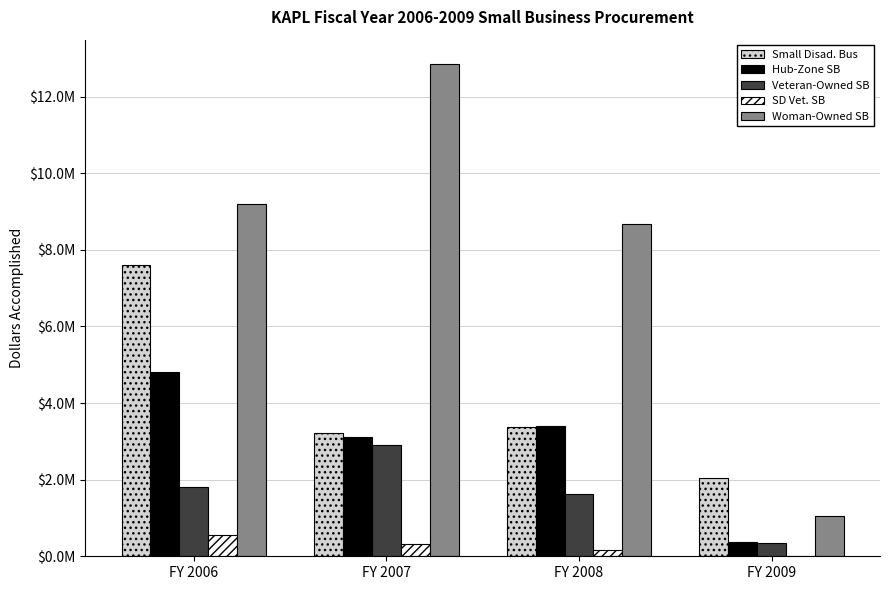

What is the greatest value displayed?

12846319